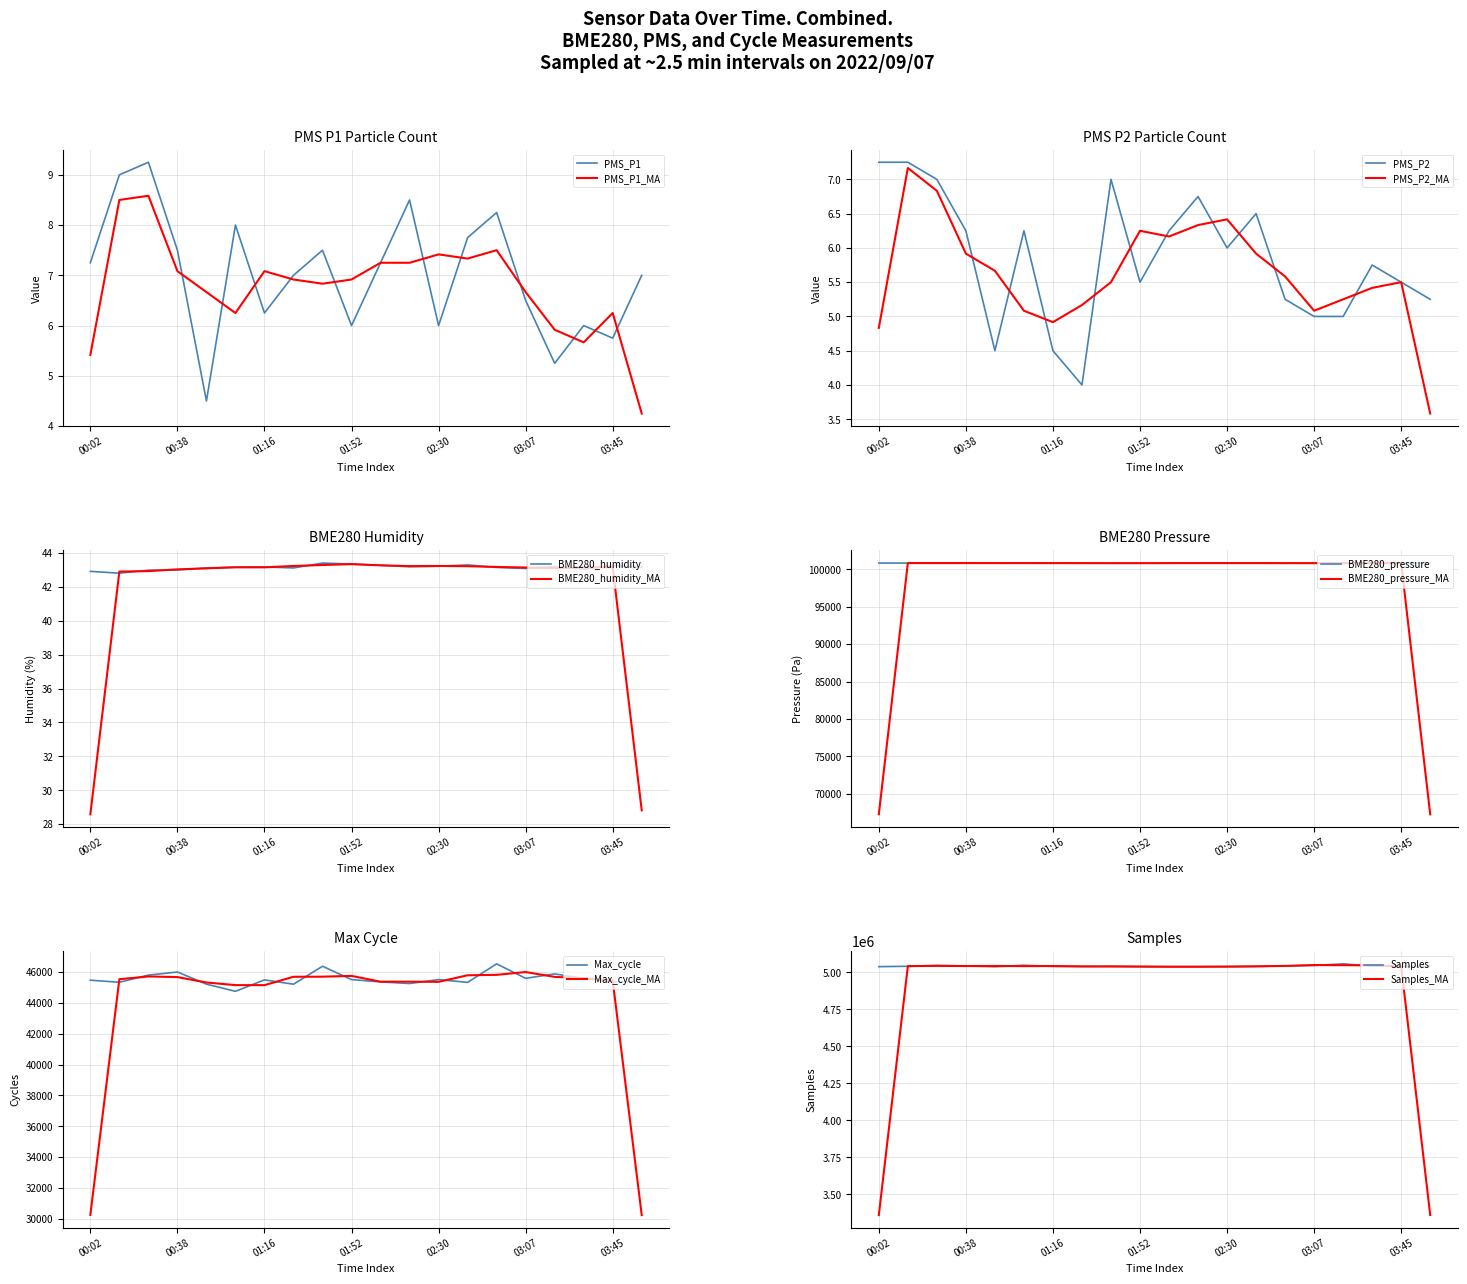

True or false: Samples has more than 1 interior local peaks.

True